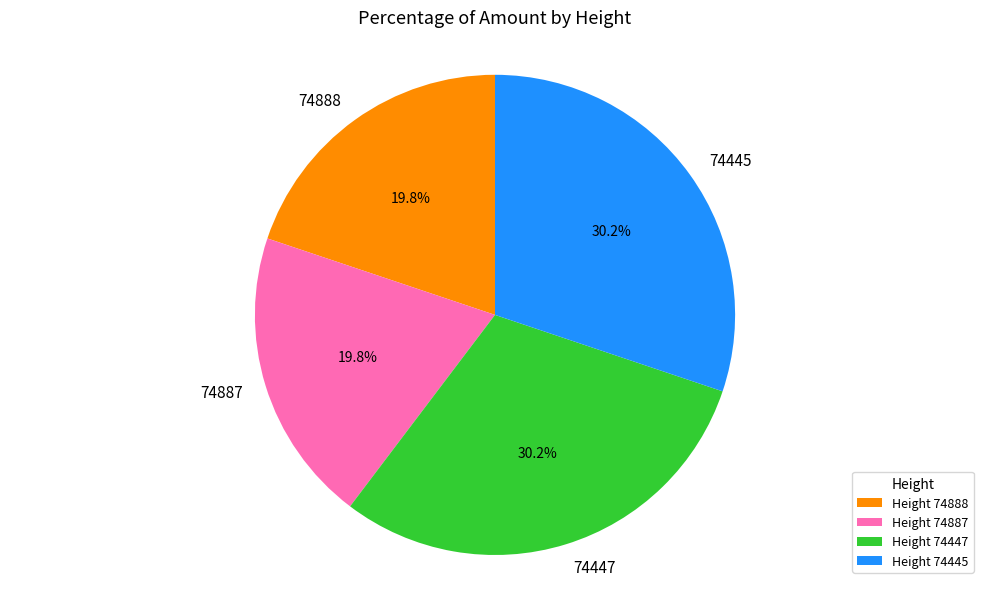

True or false: 74888 accounts for 32% of the total.

False